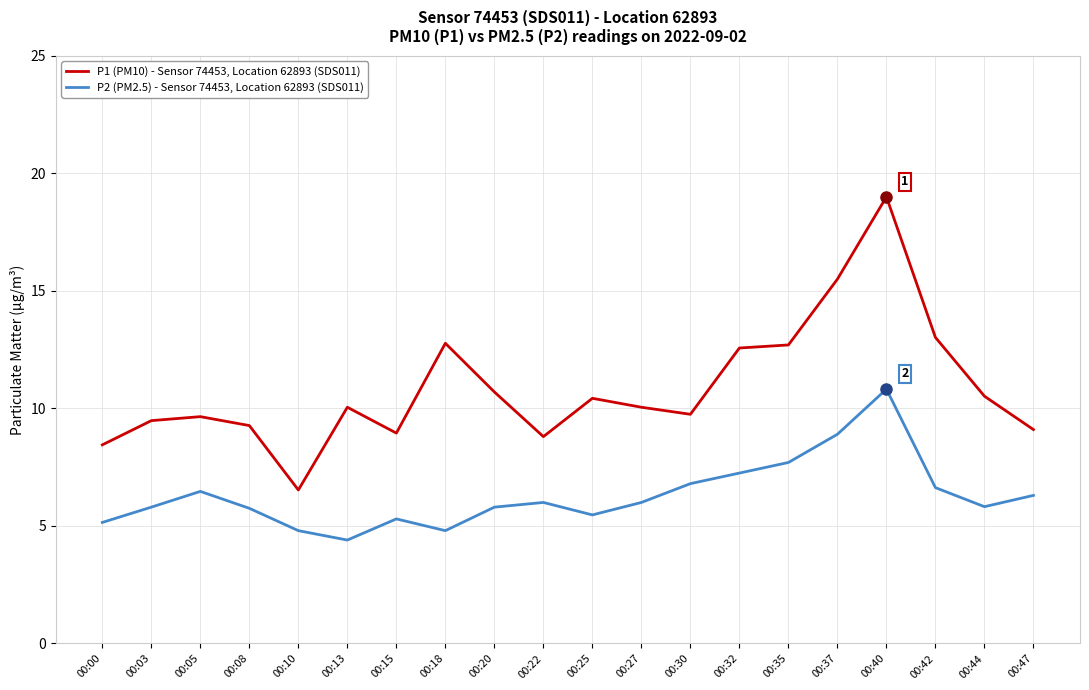

Is this an area chart (filled region under the line)?

No